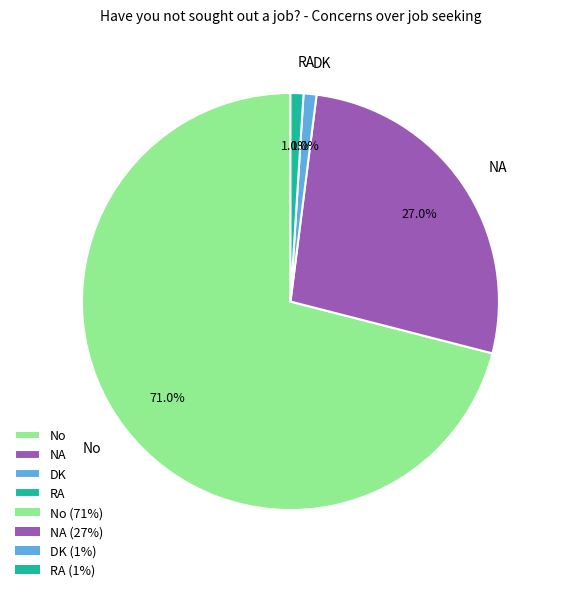

Which category has the biggest portion of the pie?

No